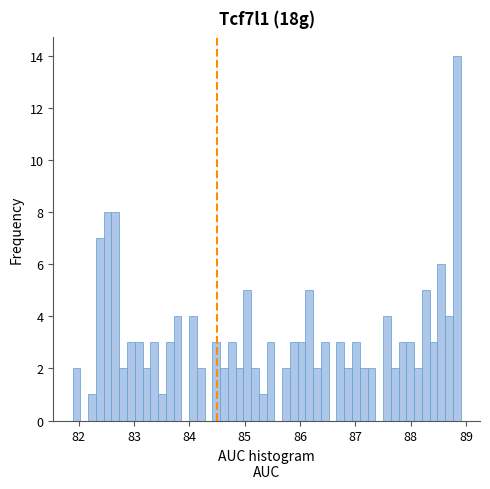

Around what value on the x-axis is the tallest bar? Give the approximate position of its centre, as read against the axis.

88.8